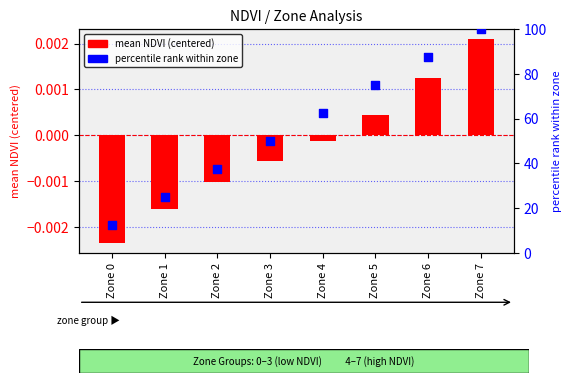

What is the total value across all series at Zone 0?

12.5